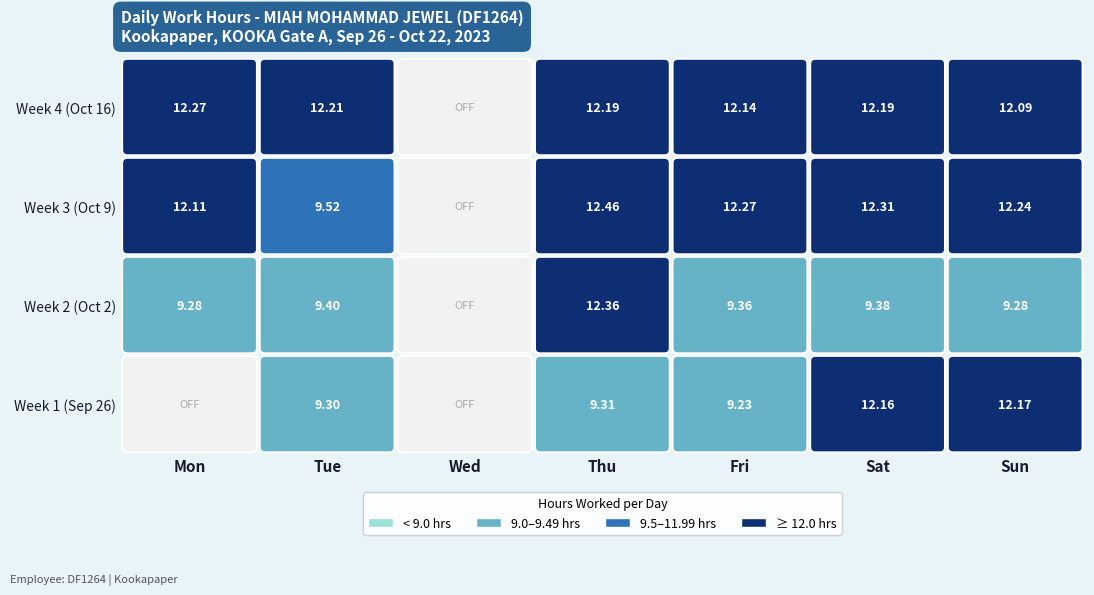

Count the number of values greater than 12.

14